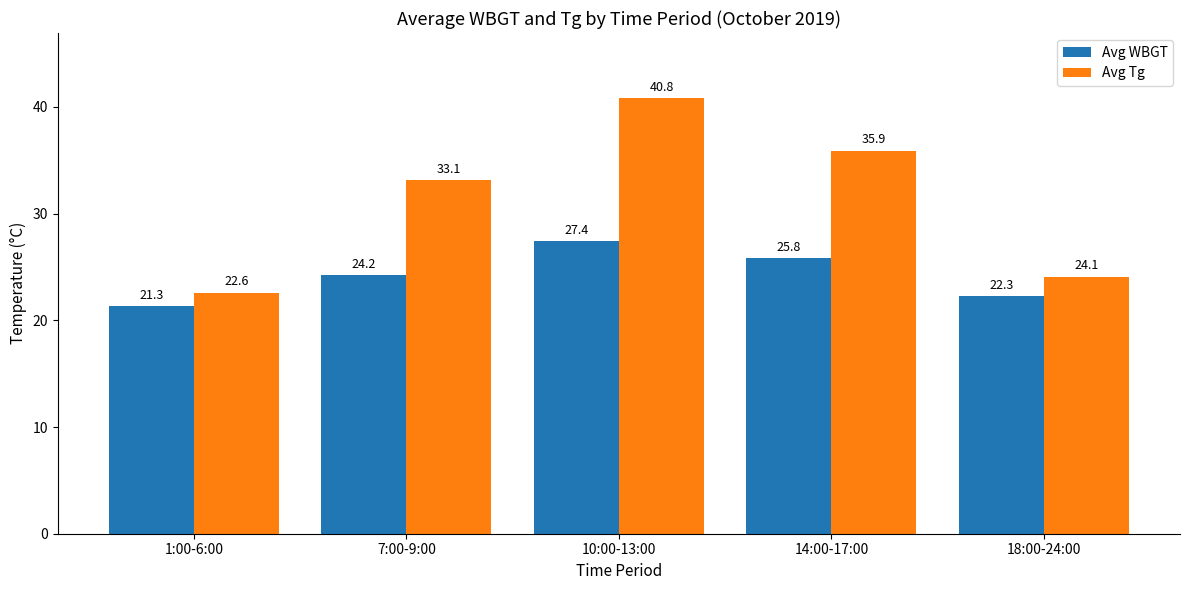

Is it true that Avg WBGT equals 6.2 at 1:00-6:00?

False